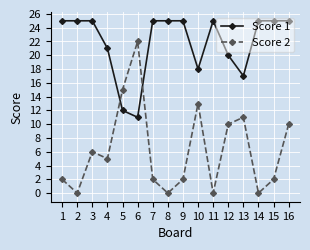

List the series in order of their overall mean, highest first.

Score 1, Score 2